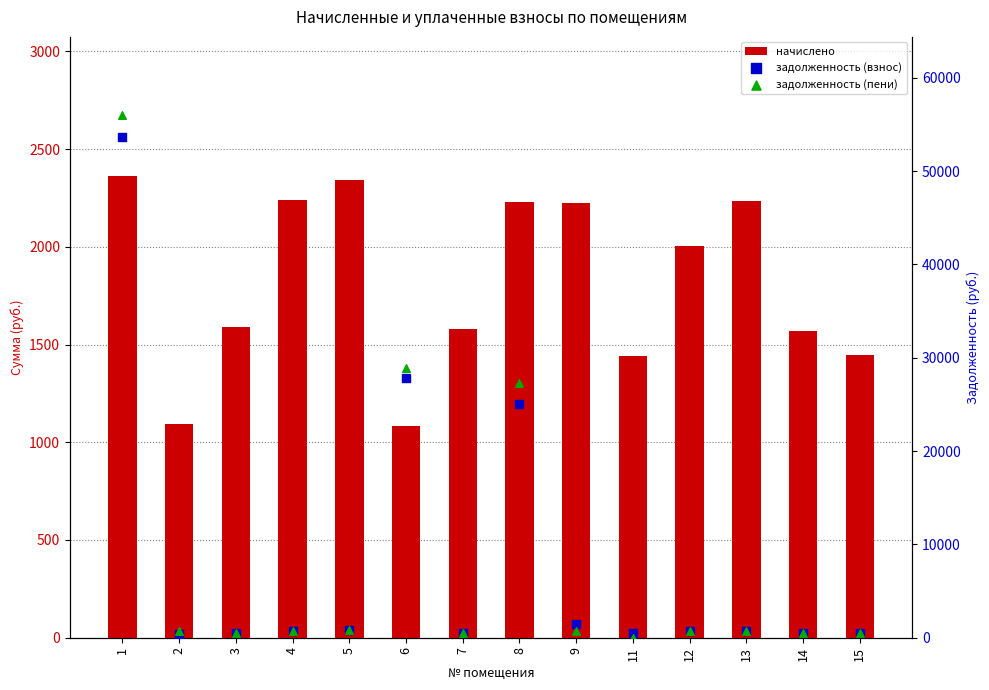

Is the value of начислено at 15 greater than the value of задолженность (взнос) at 5?

Yes